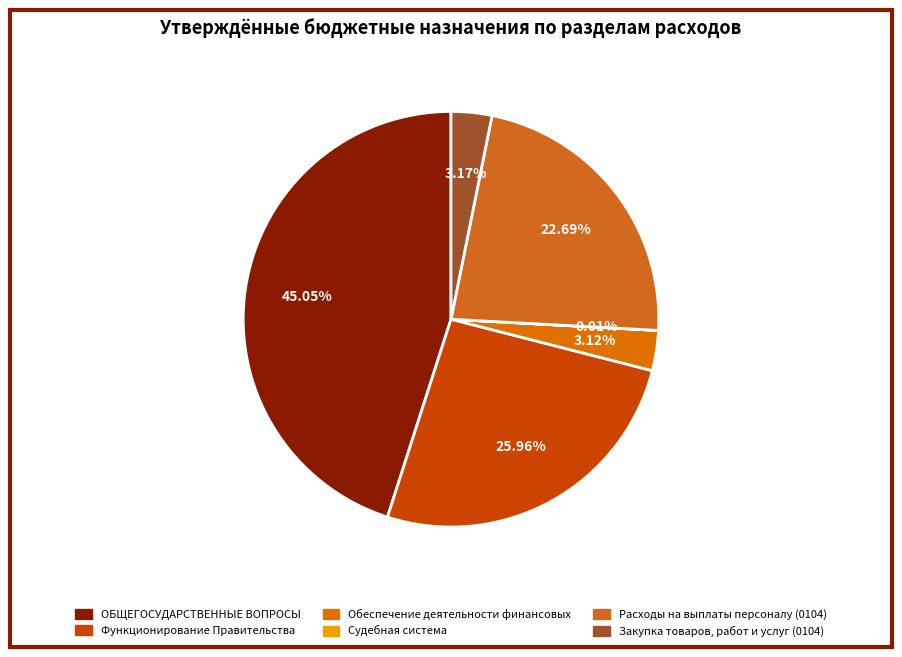

Does any single category account for the majority?

No